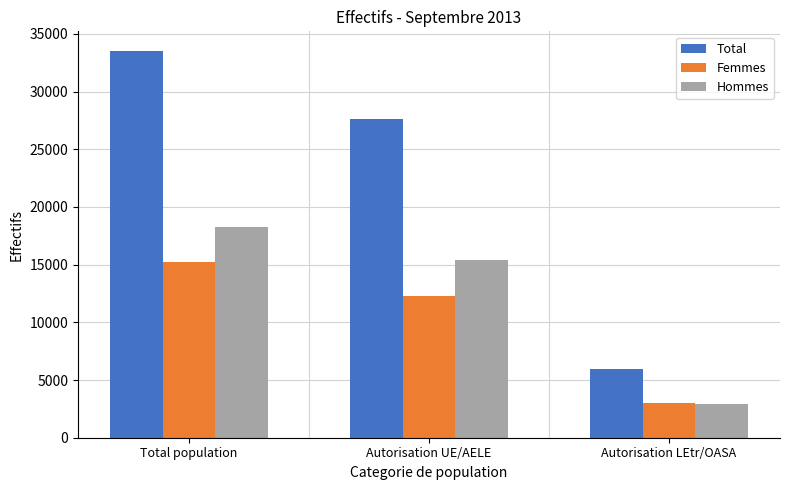

How many values in the Femmes series are below 12262?

1